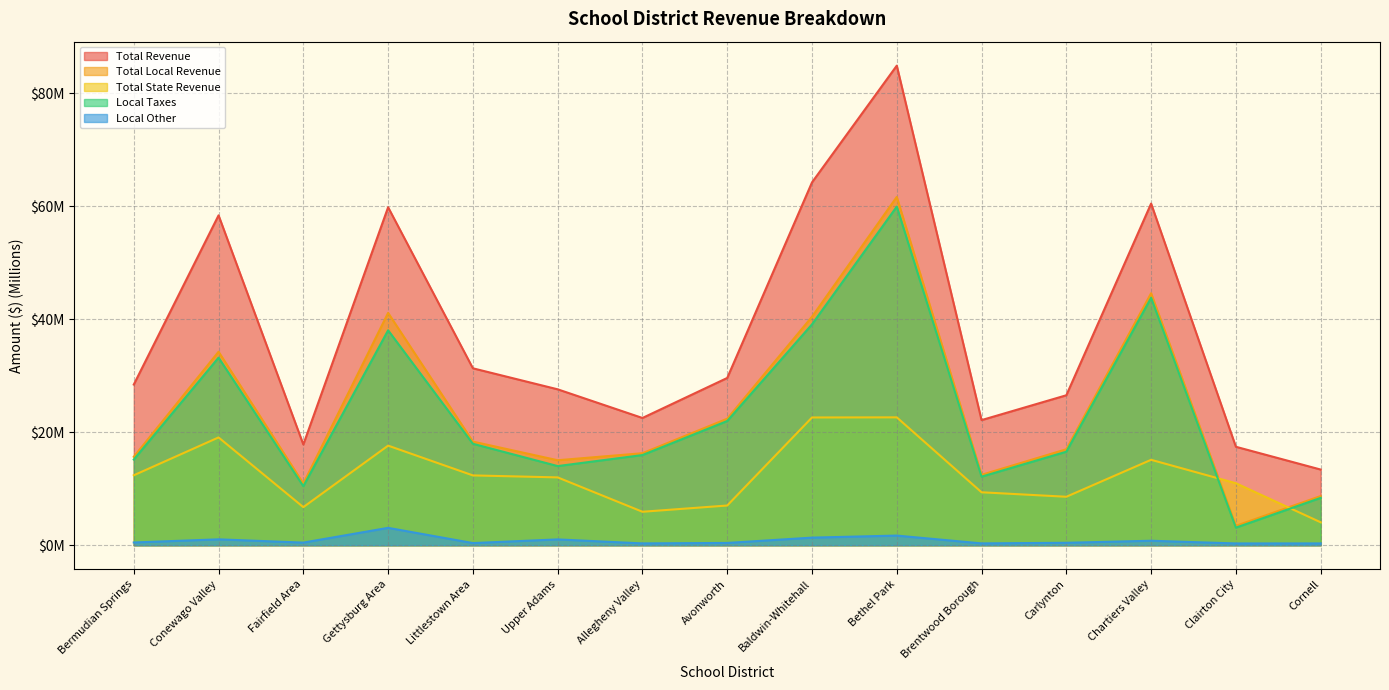

List the labels in order of Local Other value, largest first.

Gettysburg Area, Bethel Park, Baldwin-Whitehall, Conewago Valley, Upper Adams, Chartiers Valley, Bermudian Springs, Fairfield Area, Carlynton, Avonworth, Littlestown Area, Brentwood Borough, Allegheny Valley, Cornell, Clairton City